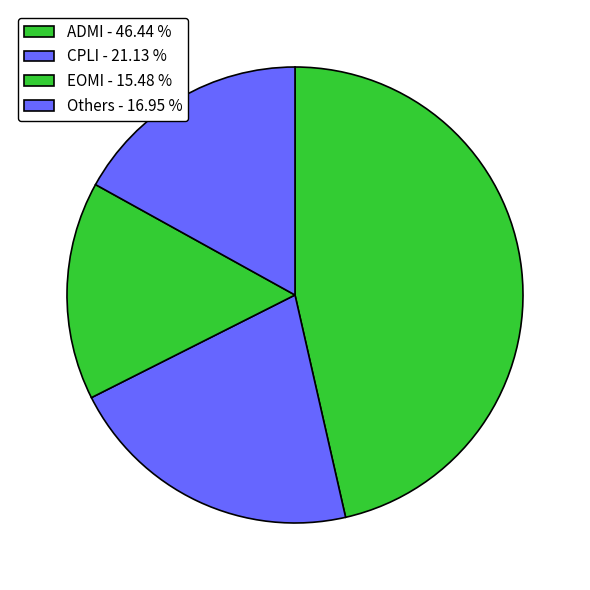

Which slice is the largest?

ADMI - 46.44 %